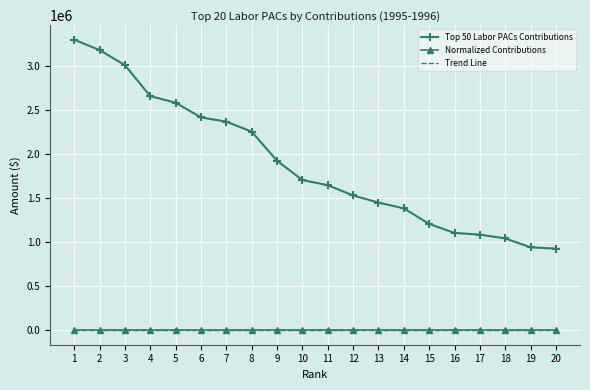

What is the difference between the Top 50 Labor PACs Contributions values at 12 and 16?

424575.0